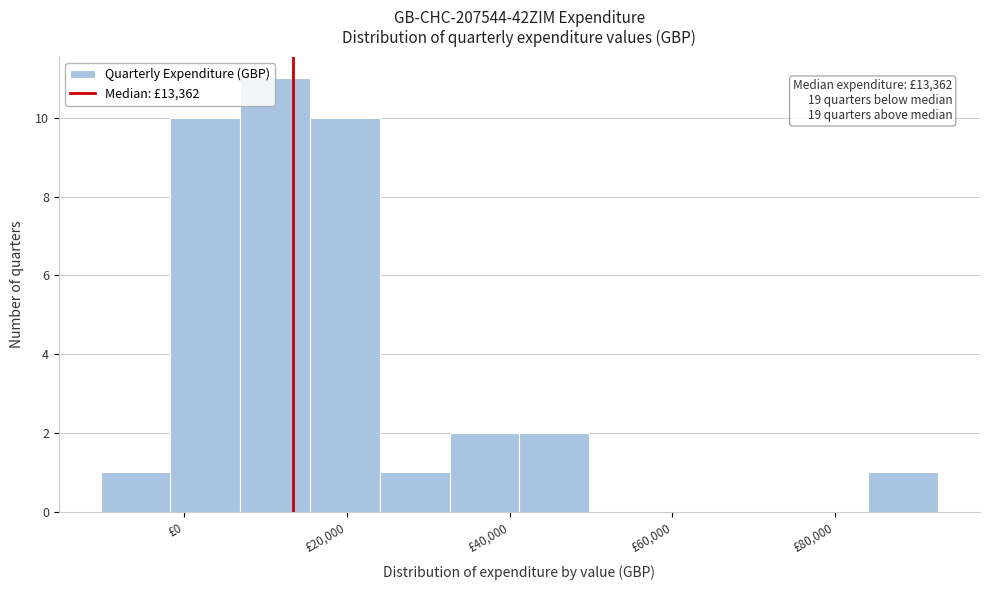

Which range on the x-axis has the tallest bar?

6000 to 16000